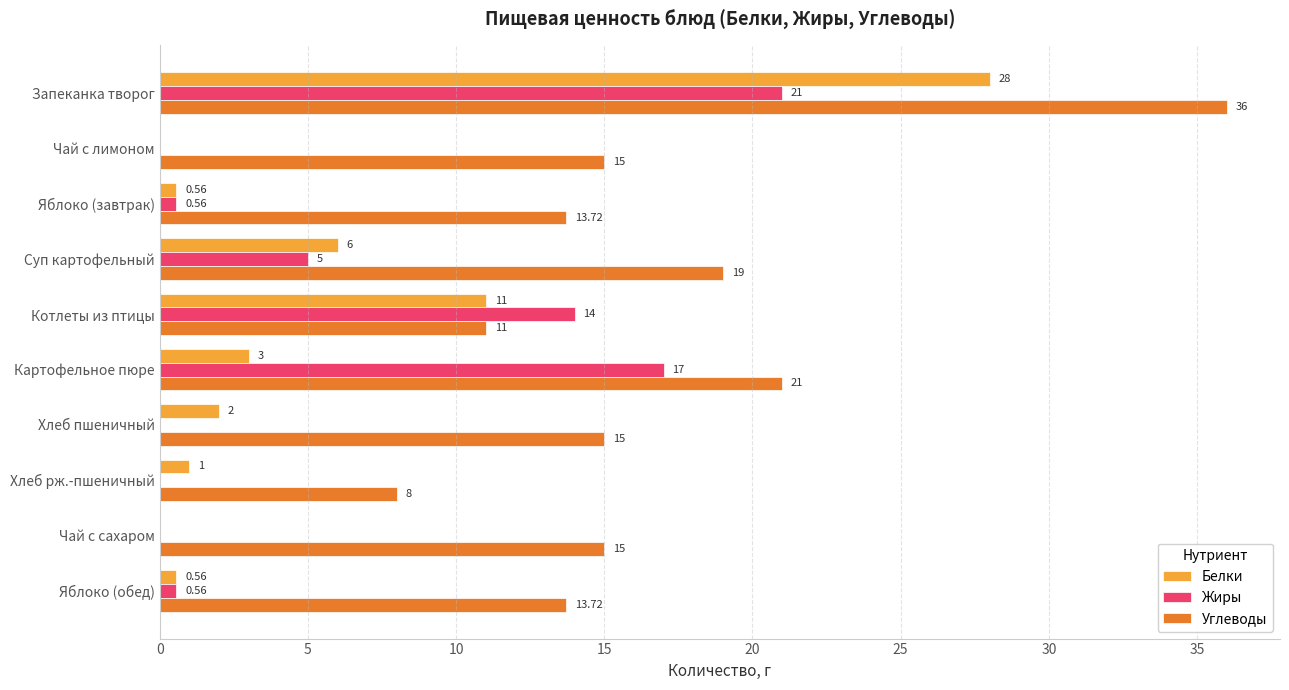

Which category has the highest value across all series?

Запеканка творог